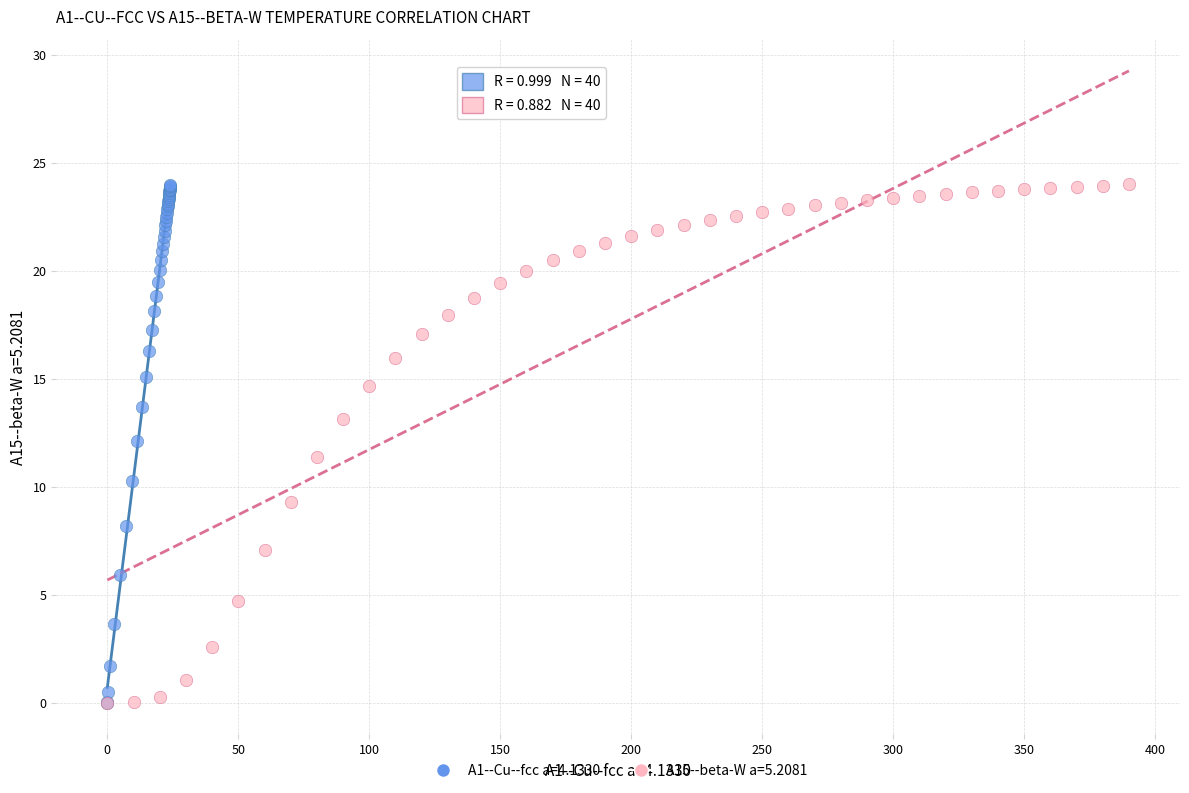

What are all the series names shown in the legend?

A1--Cu--fcc a=4.1330, A15--beta-W a=5.2081